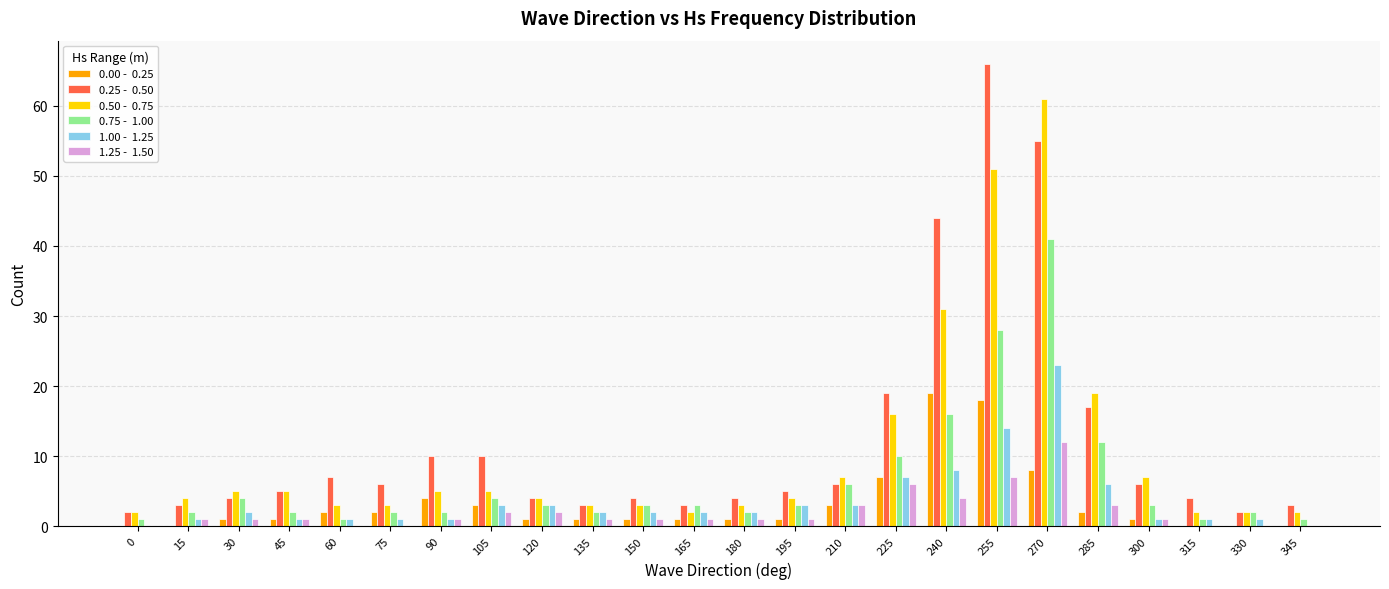

What is the greatest value displayed?

66